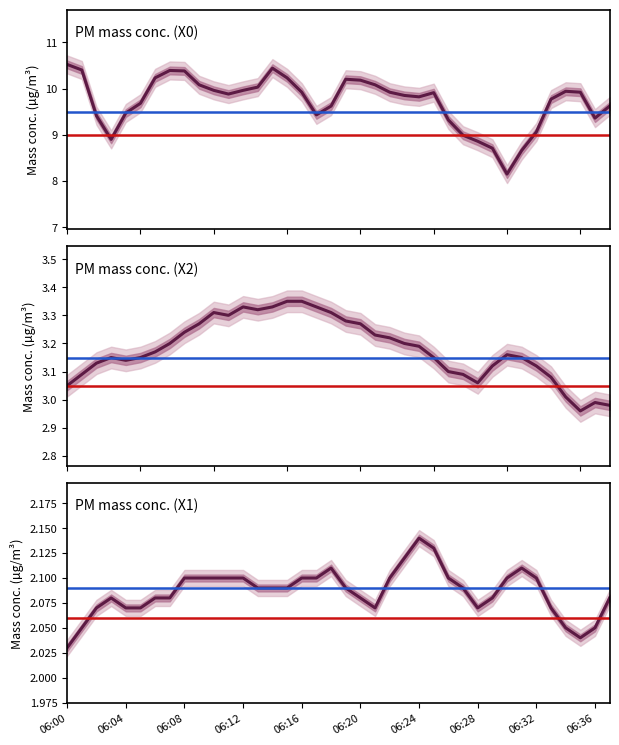

Reading left to right, list all the values displayed in this chart.

X0_M11: 10.5	10.4	9.4	8.9	9.5	9.7	10.2	10.4	10.4	10.1	10.0	9.9	10.0	10.0	10.4	10.2	9.9	9.4	9.6	10.2	10.2	10.1	9.9	9.8	9.8	9.9	9.3	9.0	8.9	8.7	8.2	8.7	9.1	9.8	9.9	9.9	9.4	9.6
X2_M11: 3.0	3.1	3.1	3.1	3.1	3.1	3.2	3.2	3.2	3.3	3.3	3.3	3.3	3.3	3.3	3.4	3.4	3.3	3.3	3.3	3.3	3.2	3.2	3.2	3.2	3.1	3.1	3.1	3.1	3.1	3.2	3.1	3.1	3.1	3.0	3.0	3.0	3.0
X1_M11: 2.0	2.0	2.1	2.1	2.1	2.1	2.1	2.1	2.1	2.1	2.1	2.1	2.1	2.1	2.1	2.1	2.1	2.1	2.1	2.1	2.1	2.1	2.1	2.1	2.1	2.1	2.1	2.1	2.1	2.1	2.1	2.1	2.1	2.1	2.0	2.0	2.0	2.1